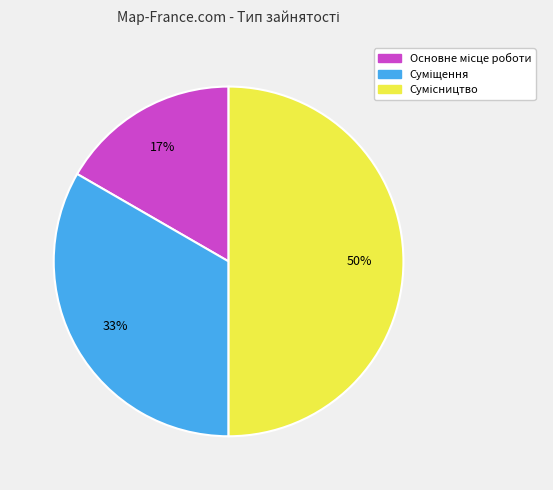

To the nearest percent, what is the average slice percentage?

33%